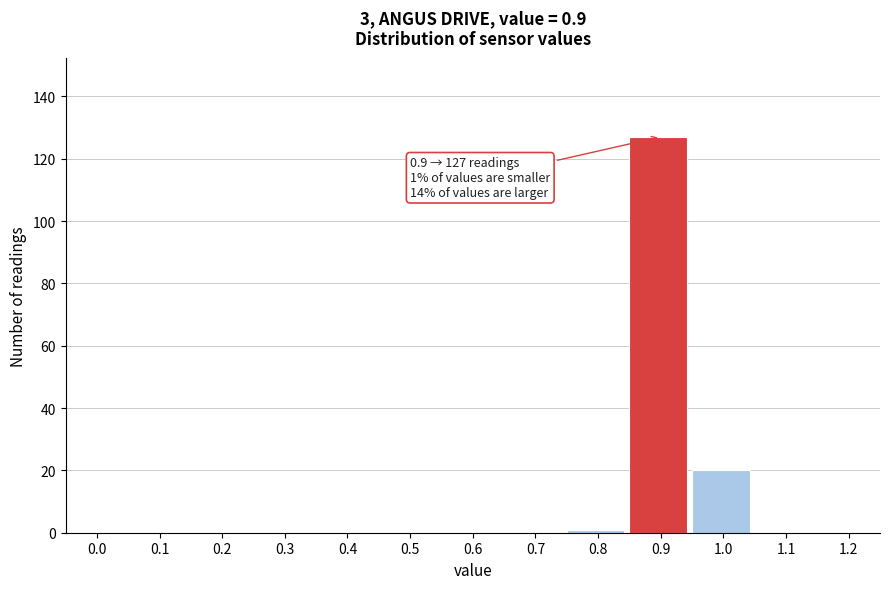

Reading left to right, extract all data points from this chart.

0.0=0	0.1=0	0.2=0	0.3=0	0.4=0	0.5=0	0.6=0	0.7=0	0.8=1	0.9=127	1.0=20	1.1=0	1.2=0